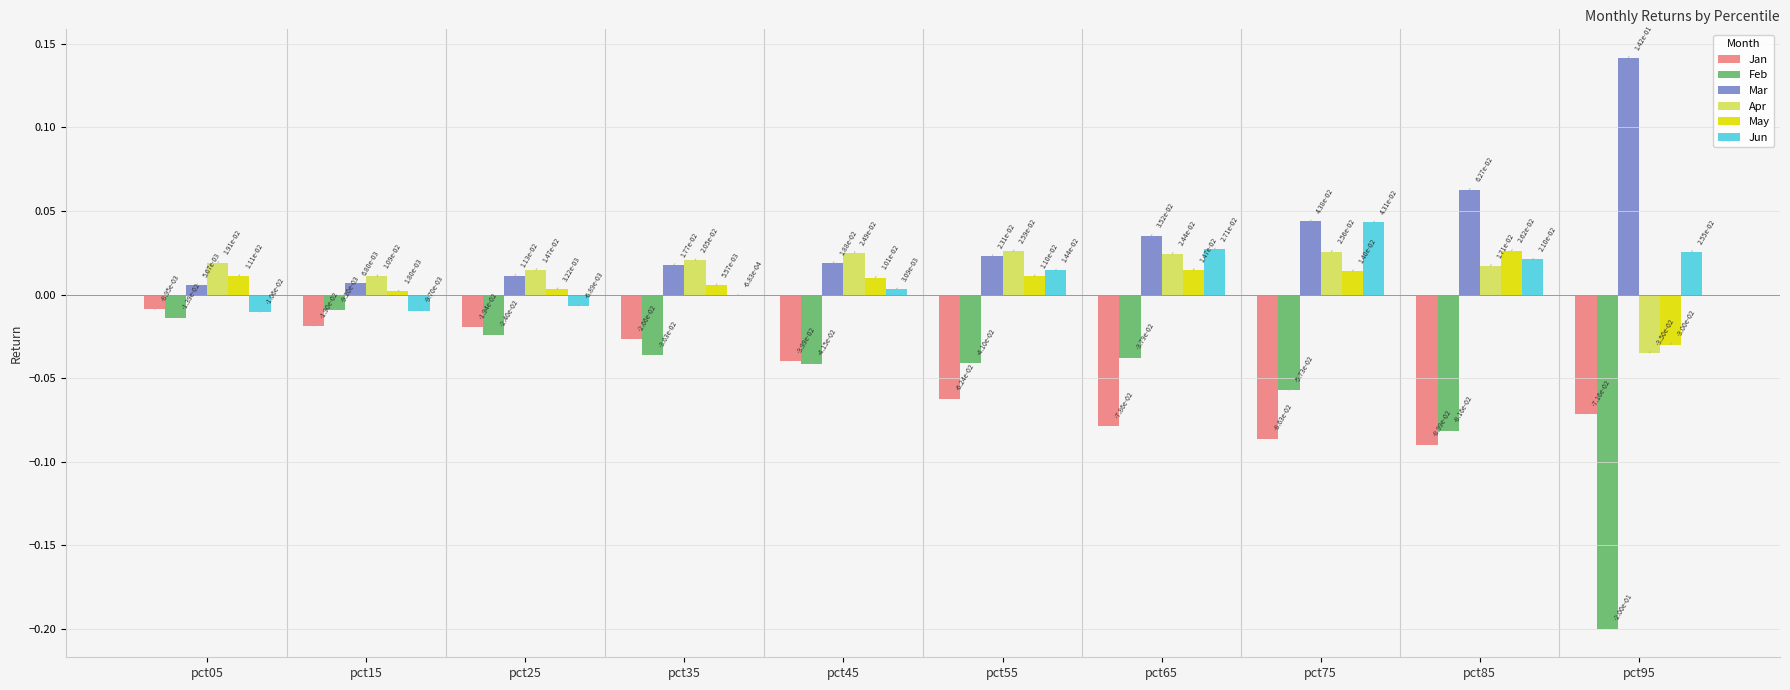

How many groups of bars are there?

10